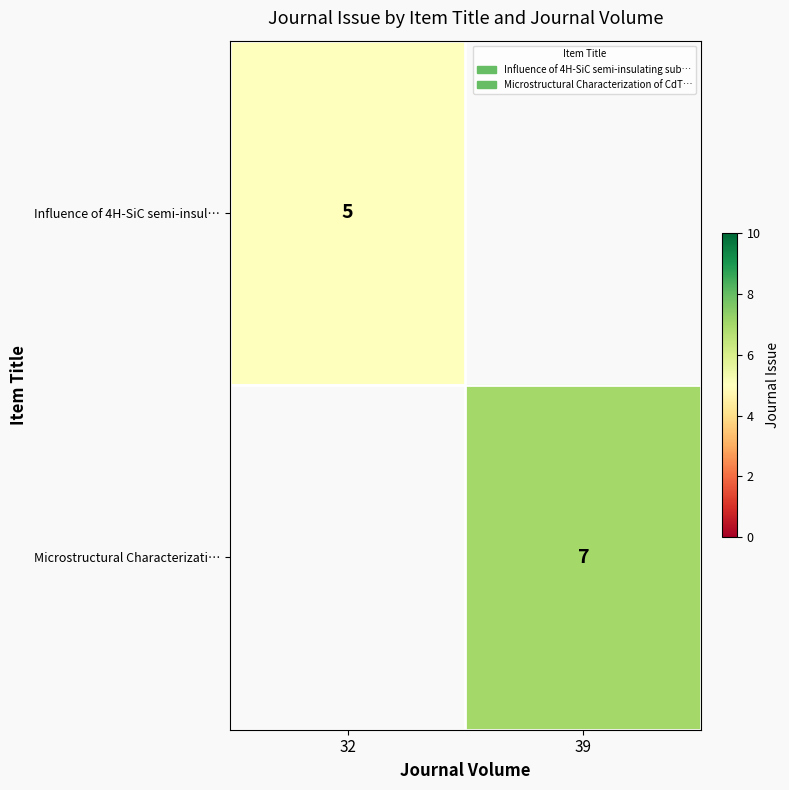

True or false: Microstructural Characterizati… has a value of 3 at 39.

False